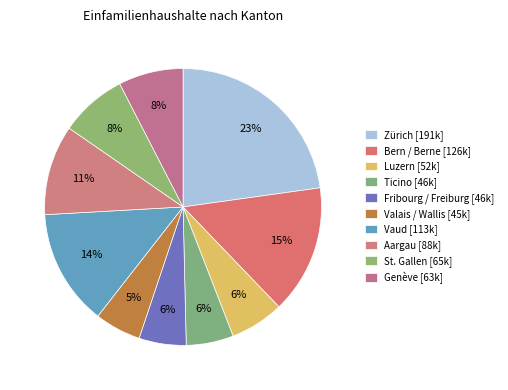

What is the change in value from Aargau to Genève?

-24775.9